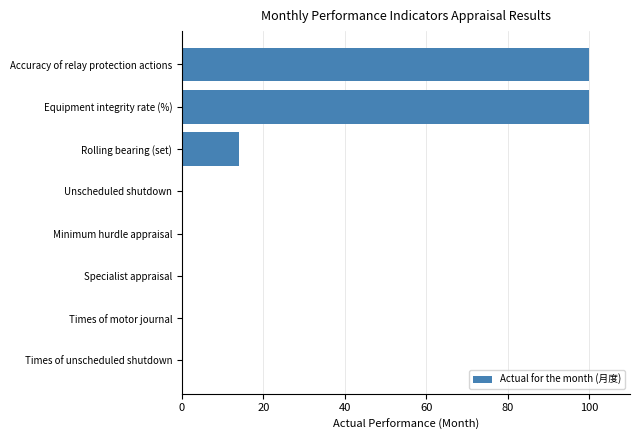

How many series are shown in this chart?

1